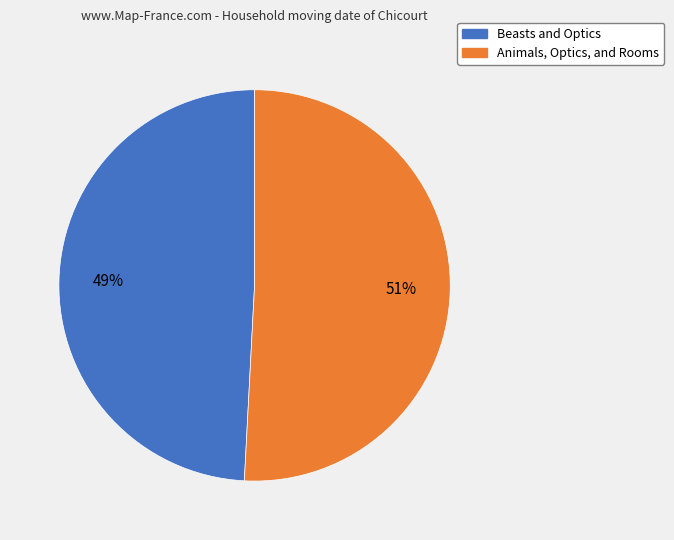

To the nearest percent, what is the average slice percentage?

50%